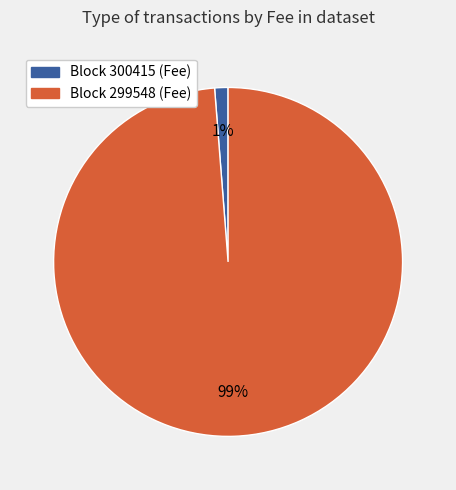

To the nearest percent, what is the difference between the largest and smallest slice percentages?

98%